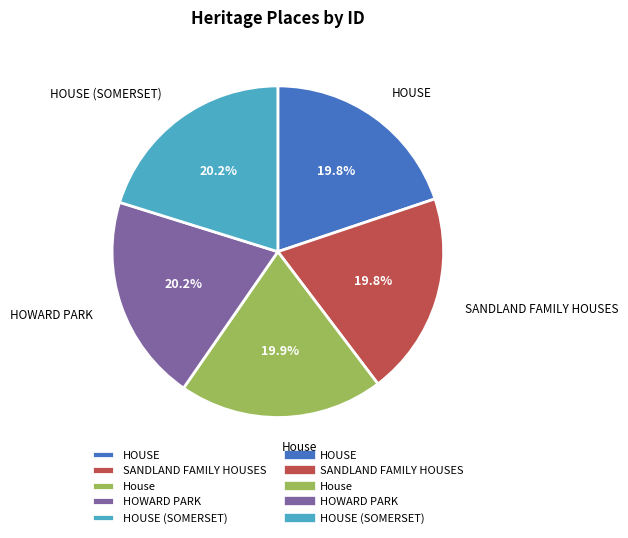

What percentage do HOUSE (SOMERSET) and HOUSE together represent?

40.0%